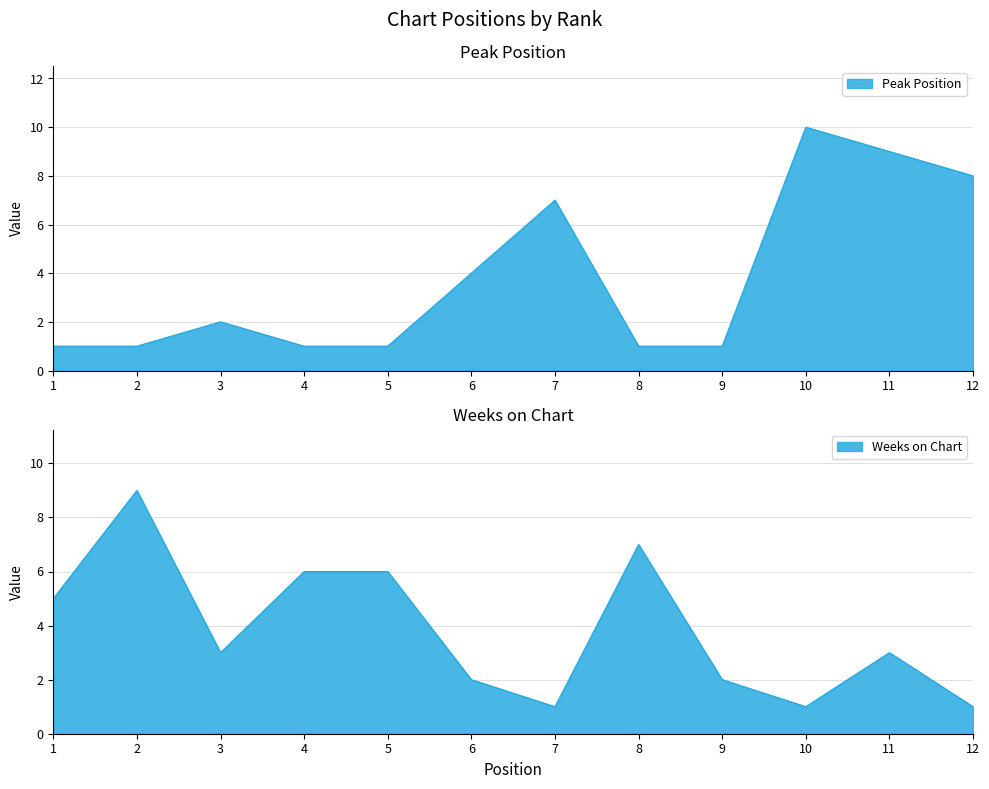

Reading left to right, what are all the values shown in this chart?

Peak Position: 1	1	2	1	1	4	7	1	1	10	9	8
Weeks on Chart: 5	9	3	6	6	2	1	7	2	1	3	1